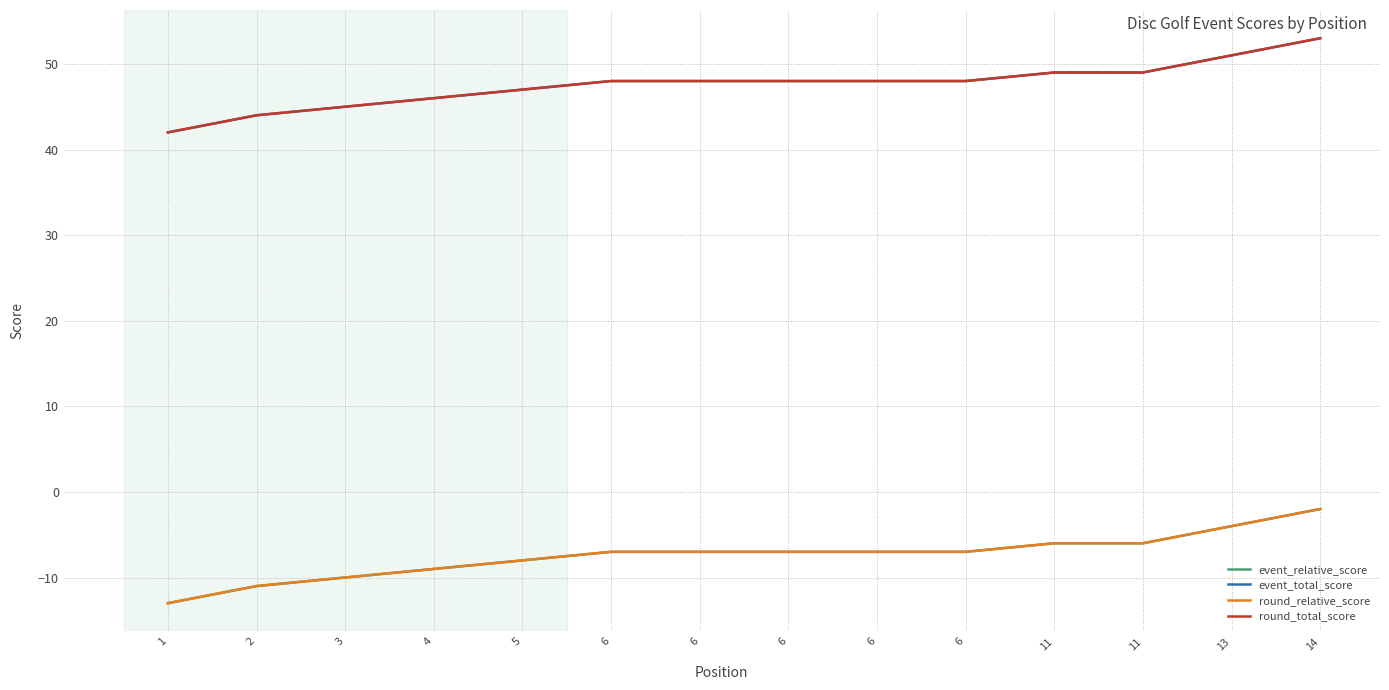

True or false: round_relative_score and round_total_score intersect in this chart.

False